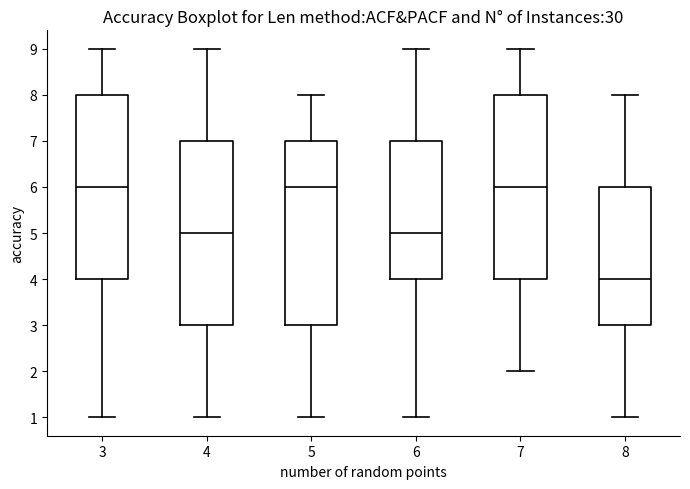

Reading left to right, read every box against the y-axis: the position of its median line, the range the box covers, and the ends of its whiskers. The values are not printed on the chart, so give them approximately, as read against the axis.

3: median 6, box 4 to 8, whiskers 1 to 9
4: median 5, box 3 to 7, whiskers 1 to 9
5: median 6, box 3 to 7, whiskers 1 to 8
6: median 5, box 4 to 7, whiskers 1 to 9
7: median 6, box 4 to 8, whiskers 2 to 9
8: median 4, box 3 to 6, whiskers 1 to 8